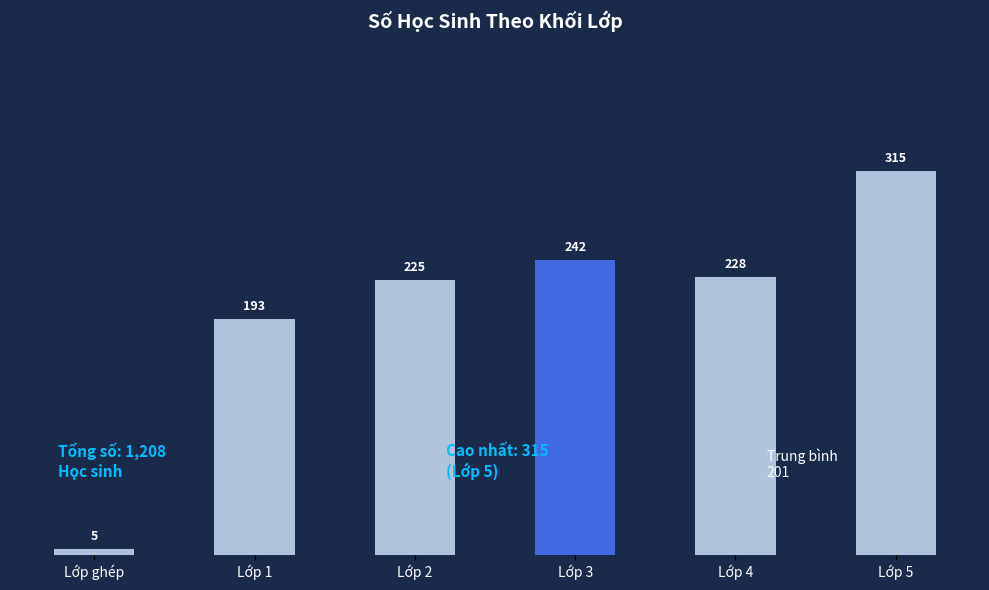

Reading right to left, extract all data points from this chart.

315	228	242	225	193	5